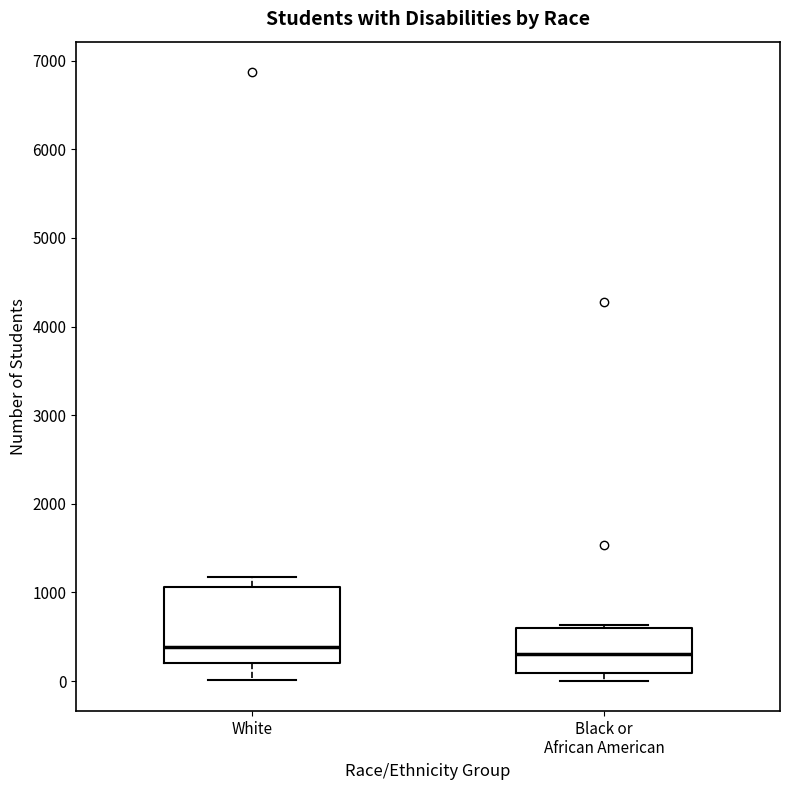

Reading left to right, read every box against the y-axis: the position of its median line, the range the box covers, and the ends of its whiskers. The values are not printed on the chart, so give them approximately, as read against the axis.

White: median 400, box 200 to 1100, whiskers 0 to 1200
Black or African American: median 300, box 100 to 600, whiskers 0 to 600 (just above the box's upper edge)